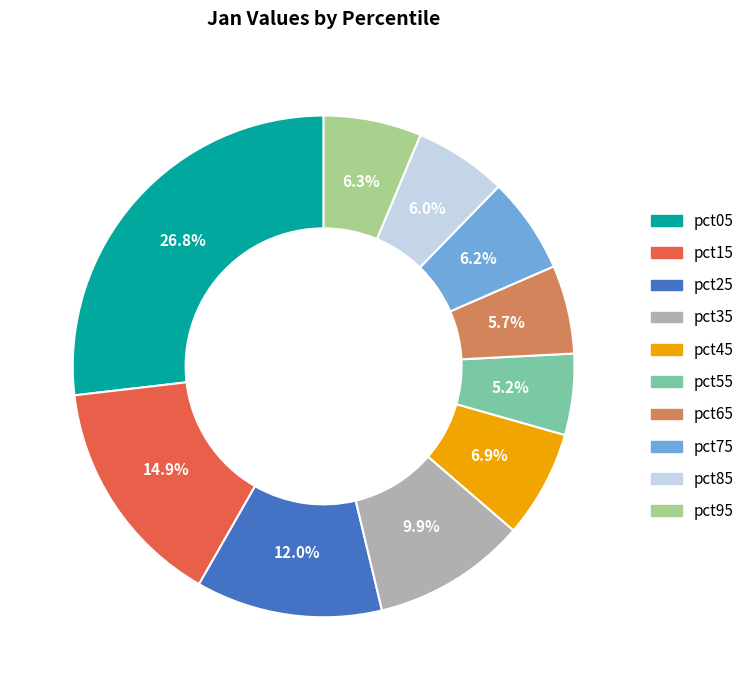

True or false: pct85 accounts for 1% of the total.

False